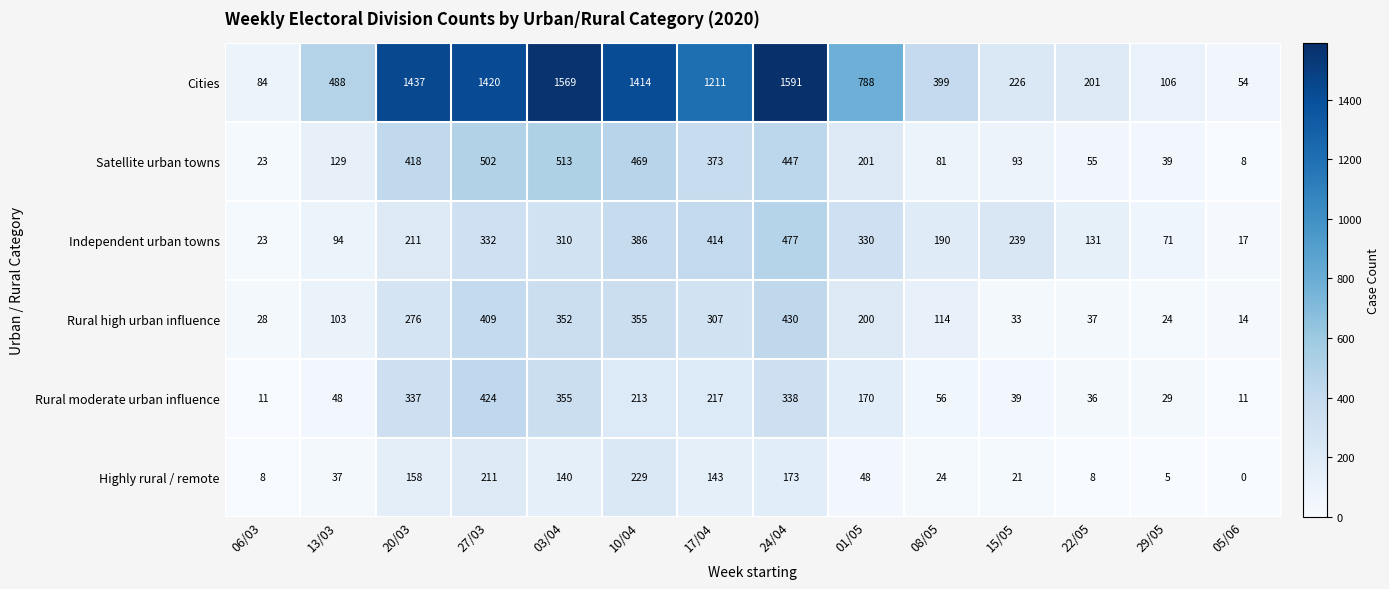

How many data points does each series have?

14